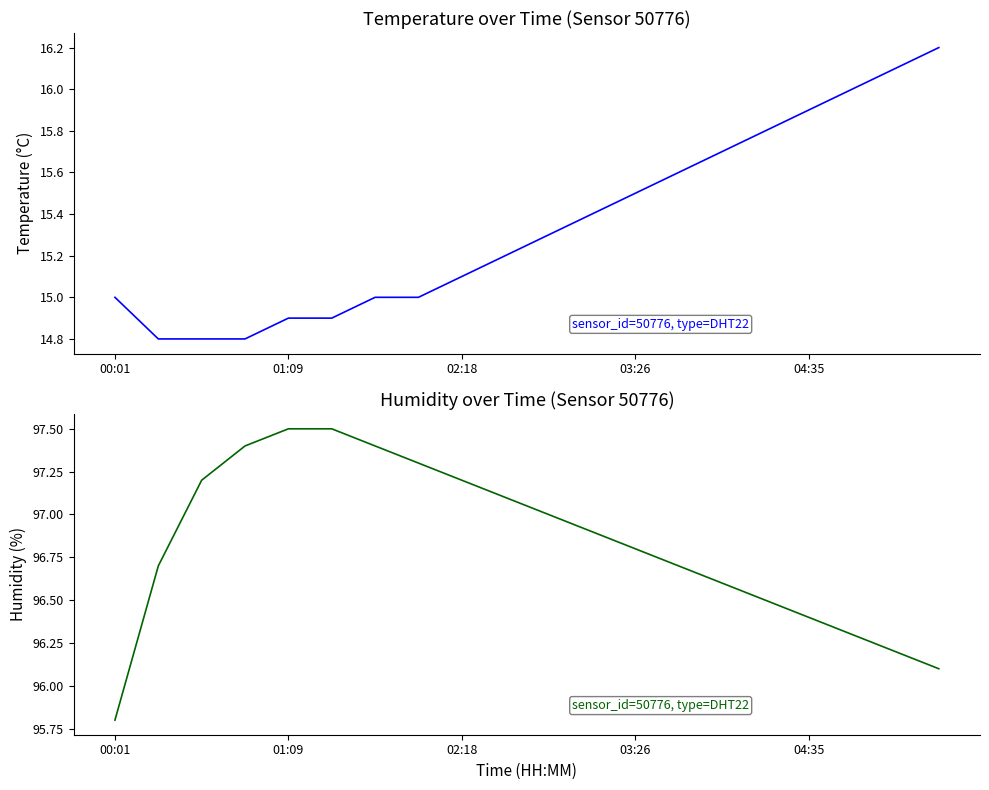

True or false: temperature and humidity intersect in this chart.

False